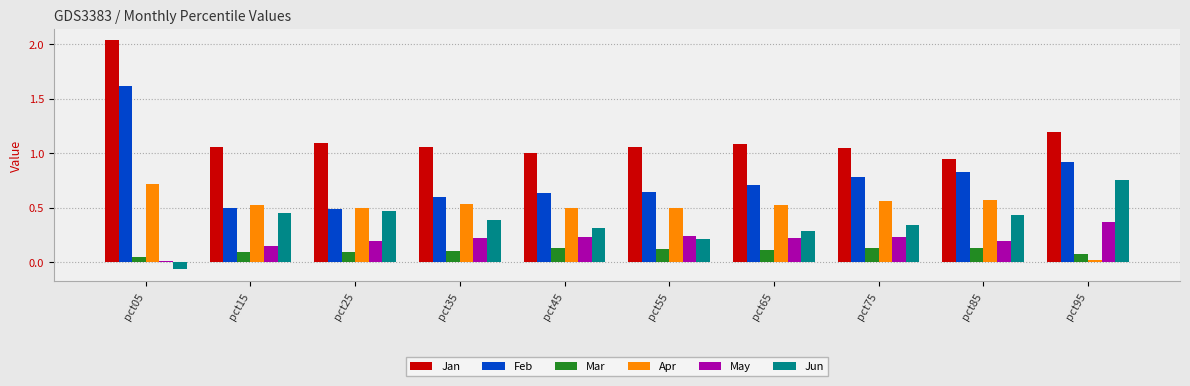

How many groups of bars are there?

10